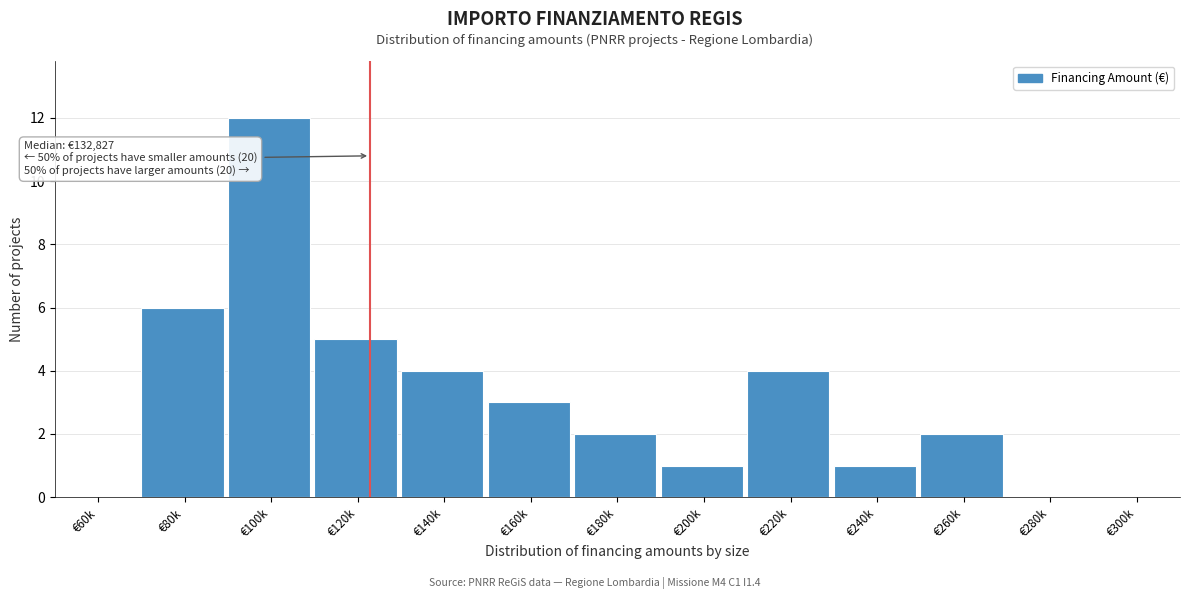

Reading left to right, list all the values displayed in this chart.

€60k=0	€80k=6	€100k=12	€120k=5	€140k=4	€160k=3	€180k=2	€200k=1	€220k=4	€240k=1	€260k=2	€280k=0	€300k=0